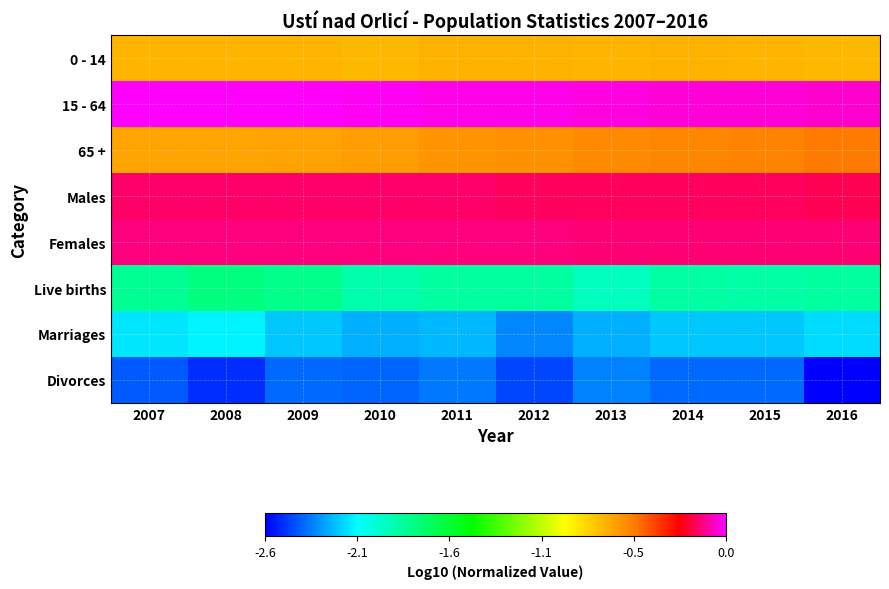

What is the spread (max minus min) of values at 2010?

2.4